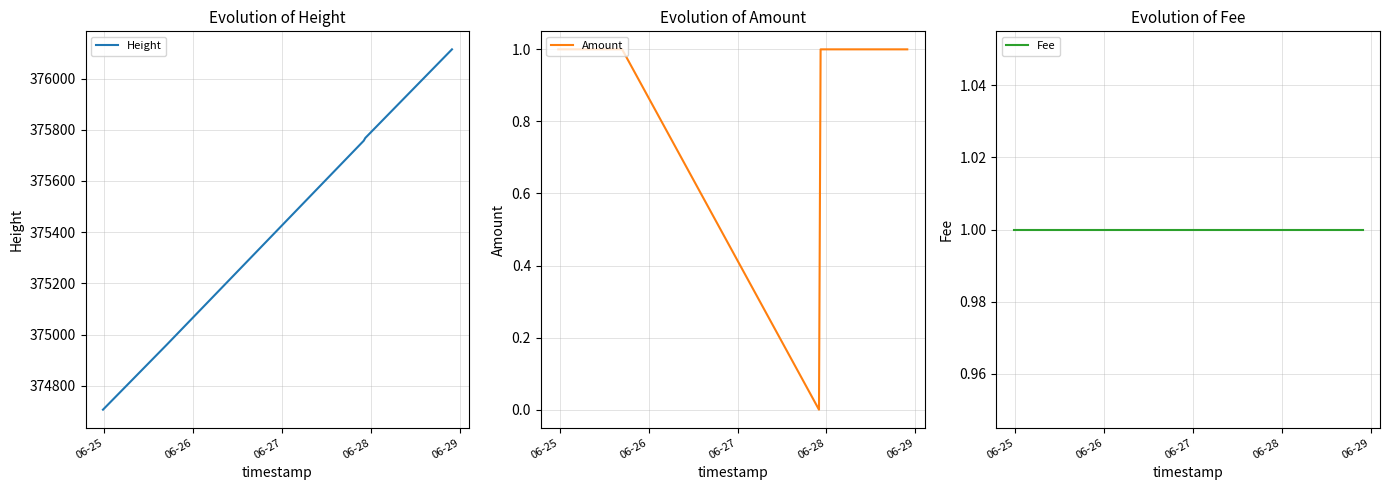

Rank the series at 06-27 from highest to lowest value.

Height, Fee, Amount